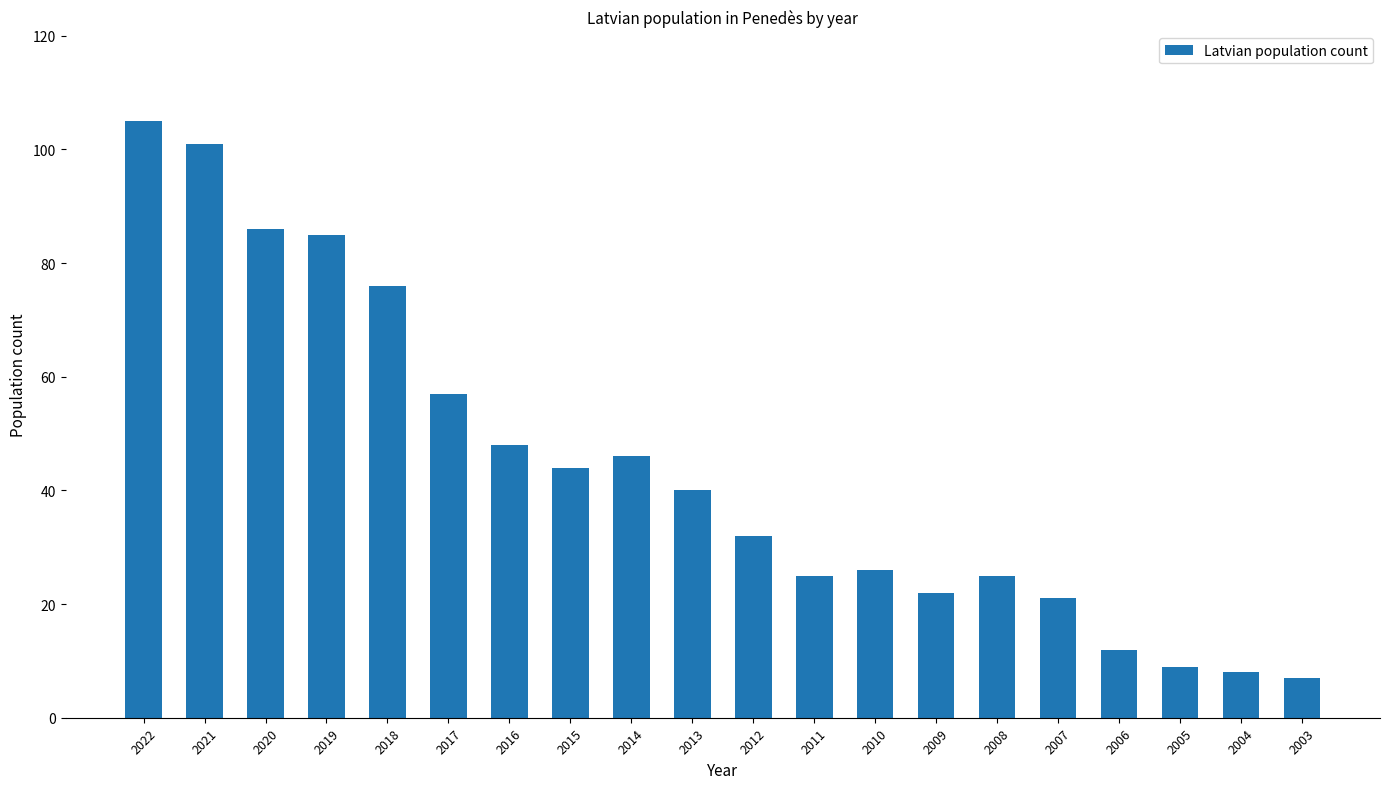

Reading right to left, list all the values displayed in this chart.

7	8	9	12	21	25	22	26	25	32	40	46	44	48	57	76	85	86	101	105